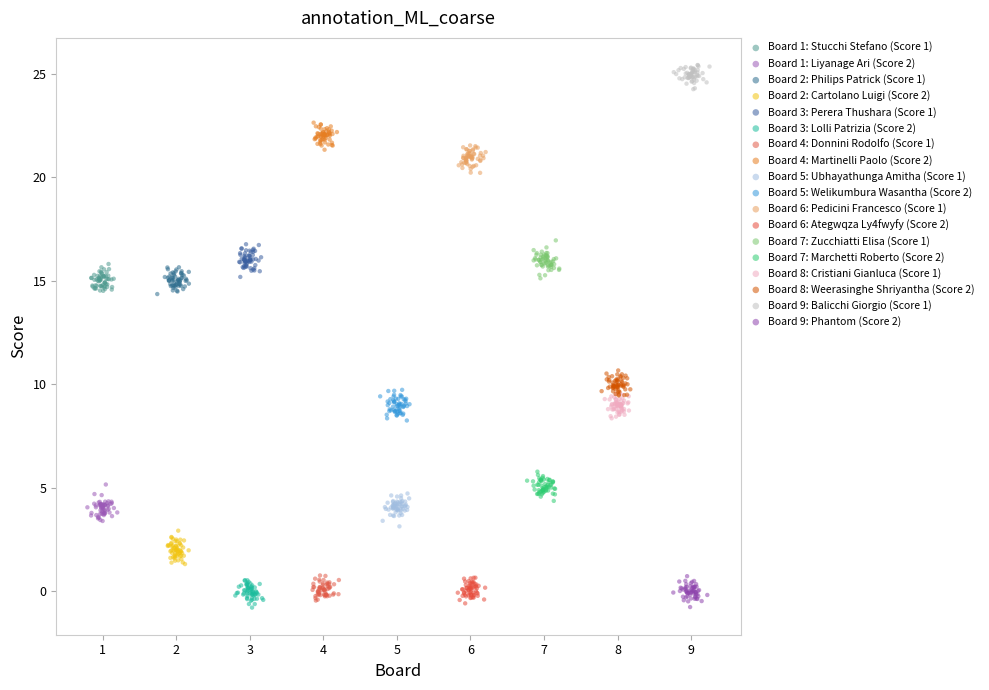

Which series reaches the maximum Y coordinate?

Board 9: Balicchi Giorgio (Score 1)